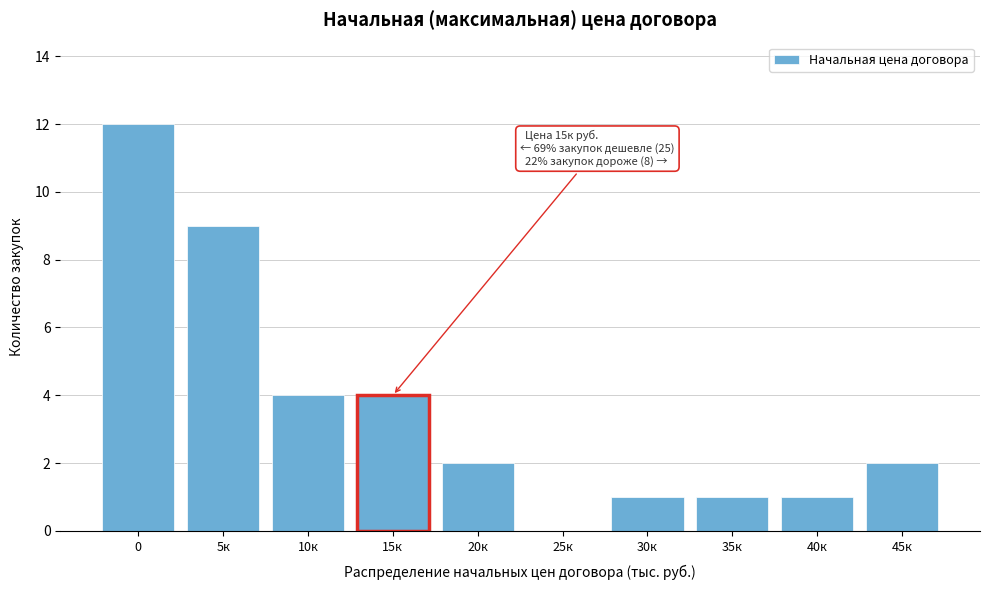

Reading left to right, what are all the values shown in this chart?

0=12	5к=9	10к=4	15к=4	20к=2	25к=0	30к=1	35к=1	40к=1	45к=2